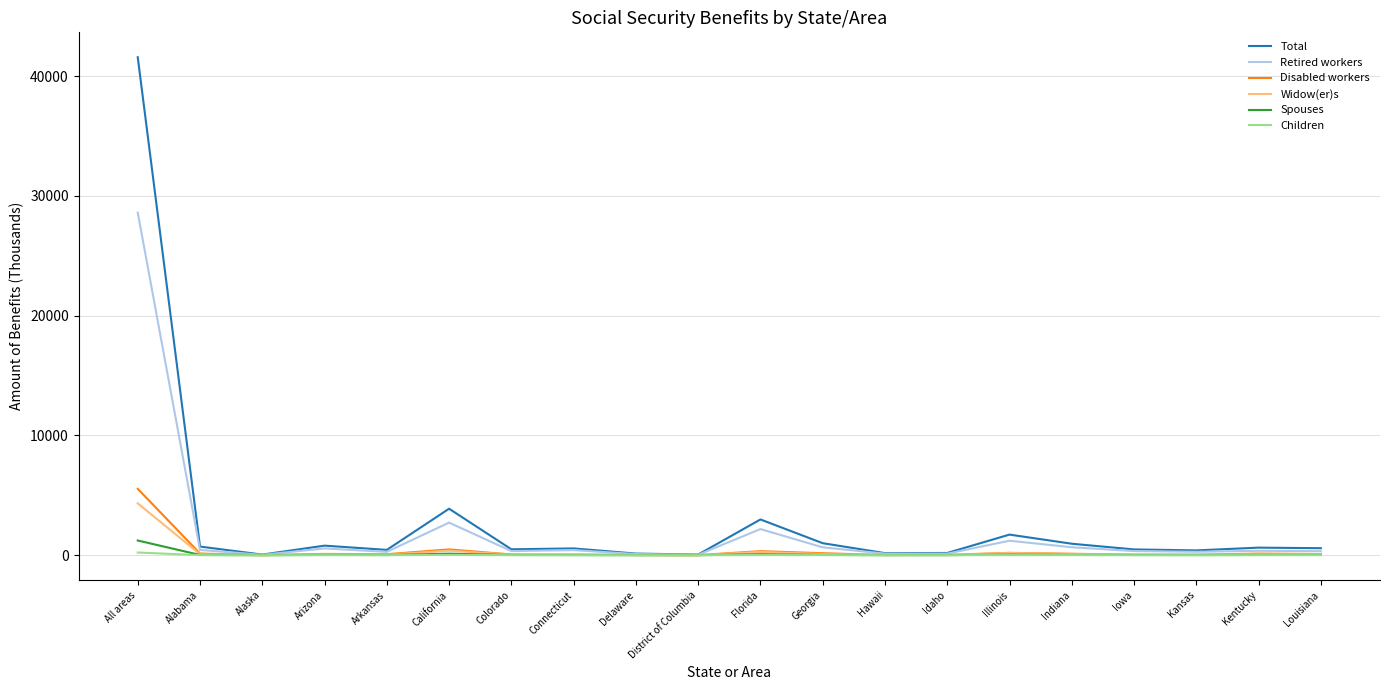

What is the sum of all Children values?

313.7